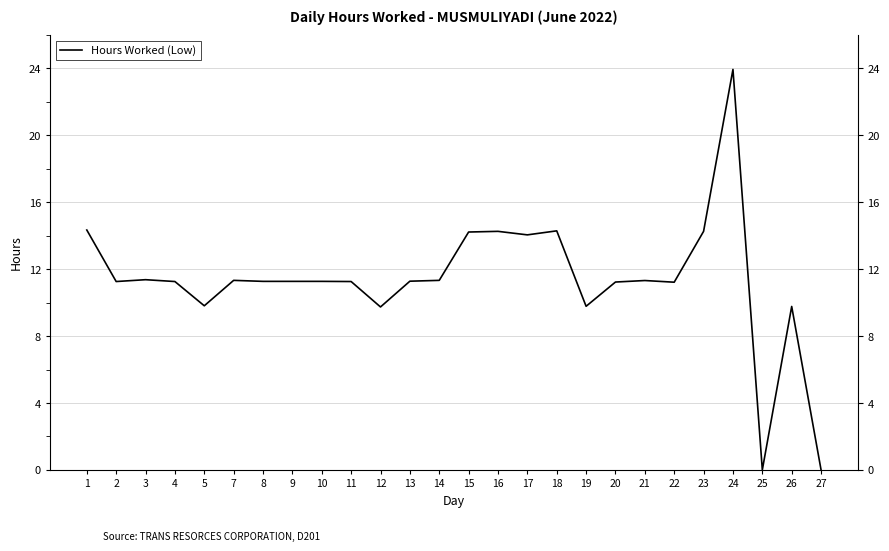

What is the approximate value at 18?

14.3